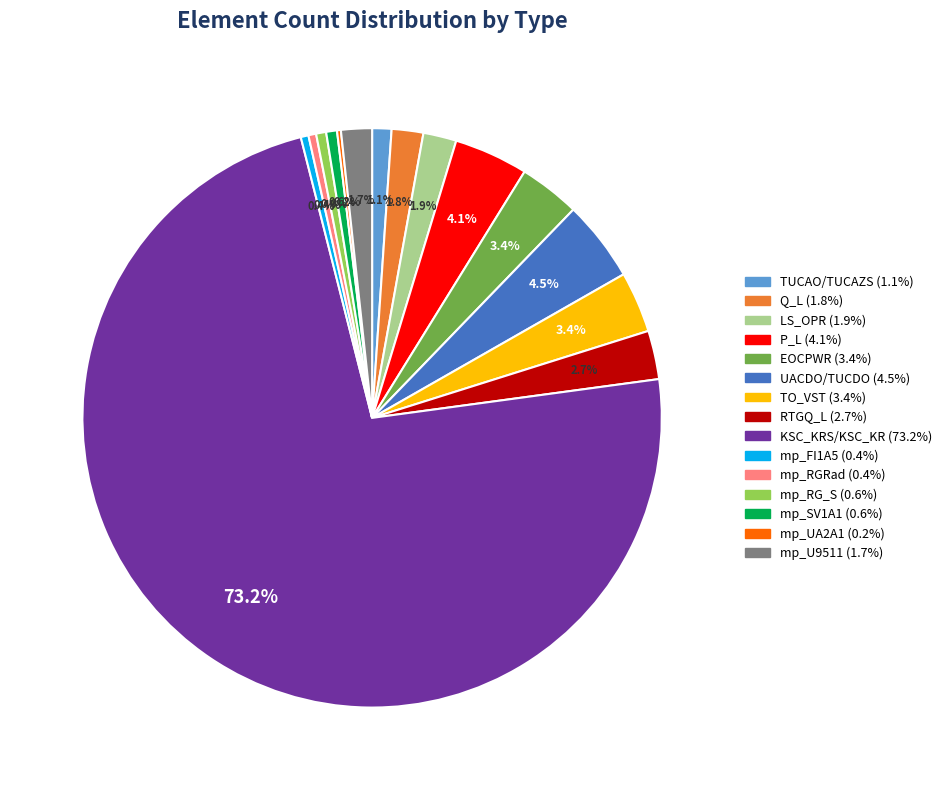

Between UACDO/TUCDO and KSC_KRS/KSC_KR, which is larger?

KSC_KRS/KSC_KR